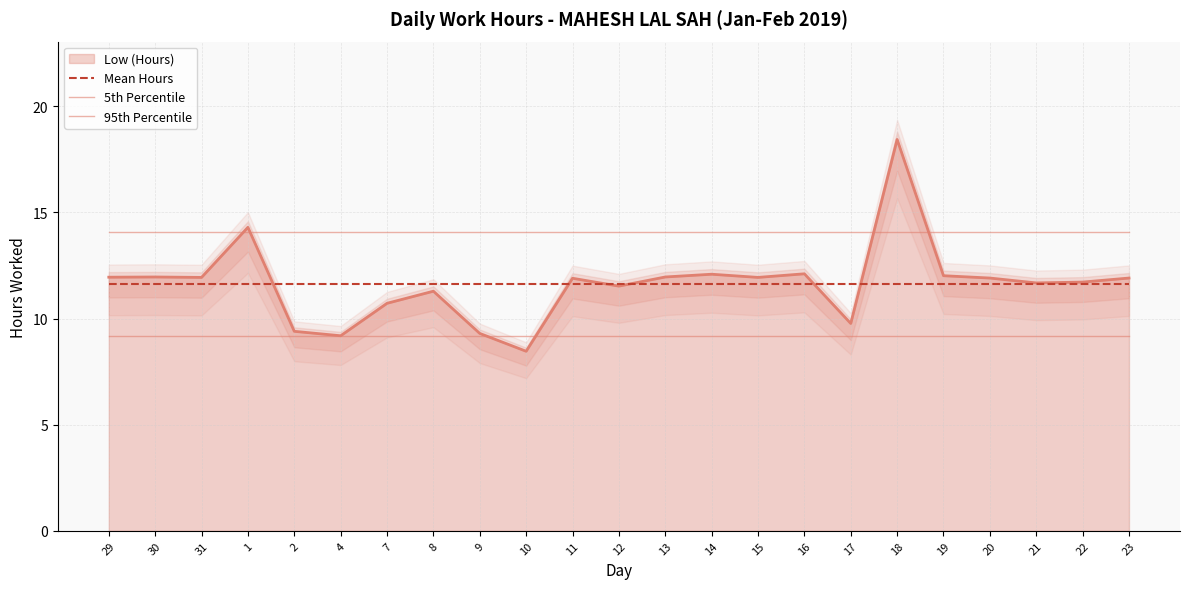

What is the value of the Mean Hours point at the 18th from the left?

11.6